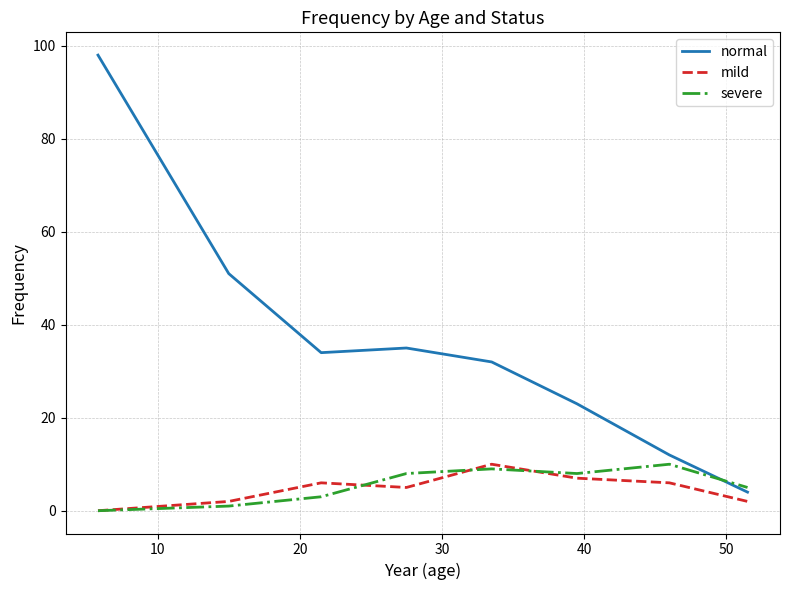

Which series has the largest total across all categories?

normal